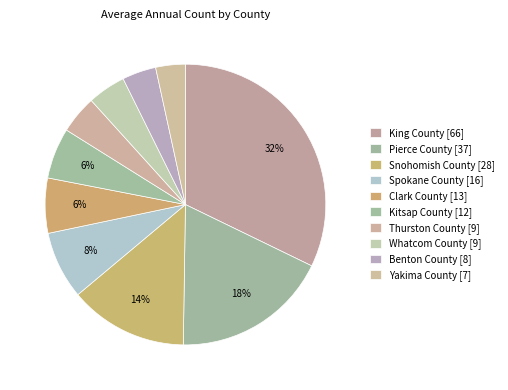

Count the number of slices in the pie.

10